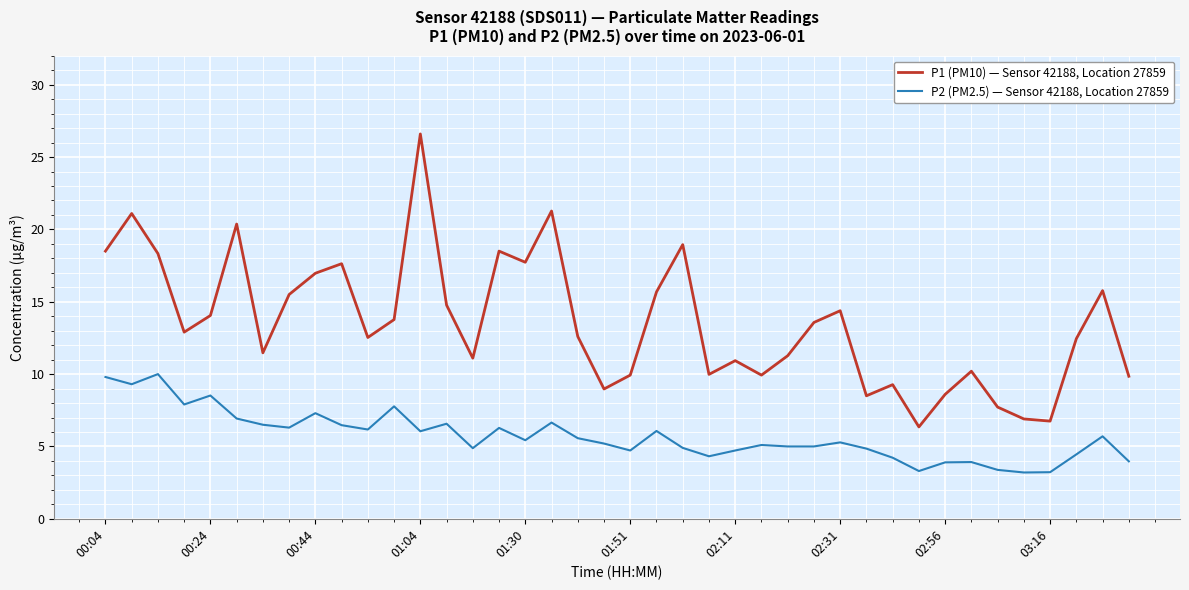

Count the number of data series in this chart.

2